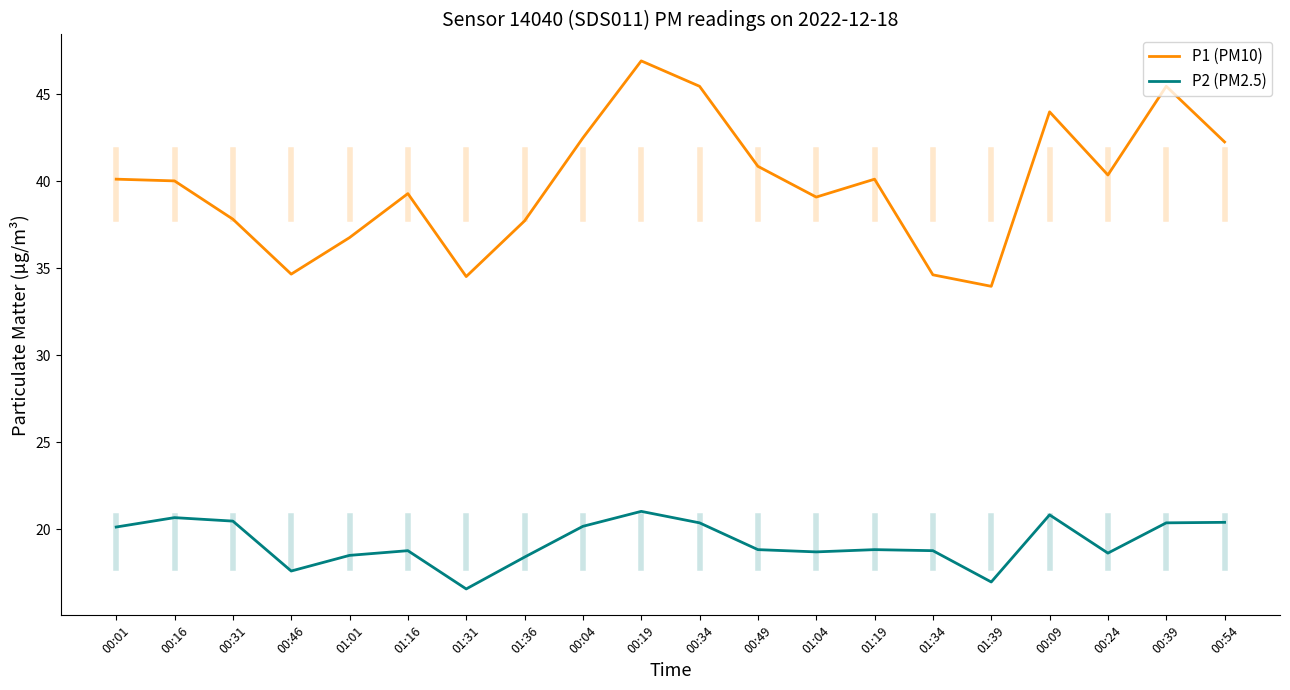

What position from the right is 01:36?

13